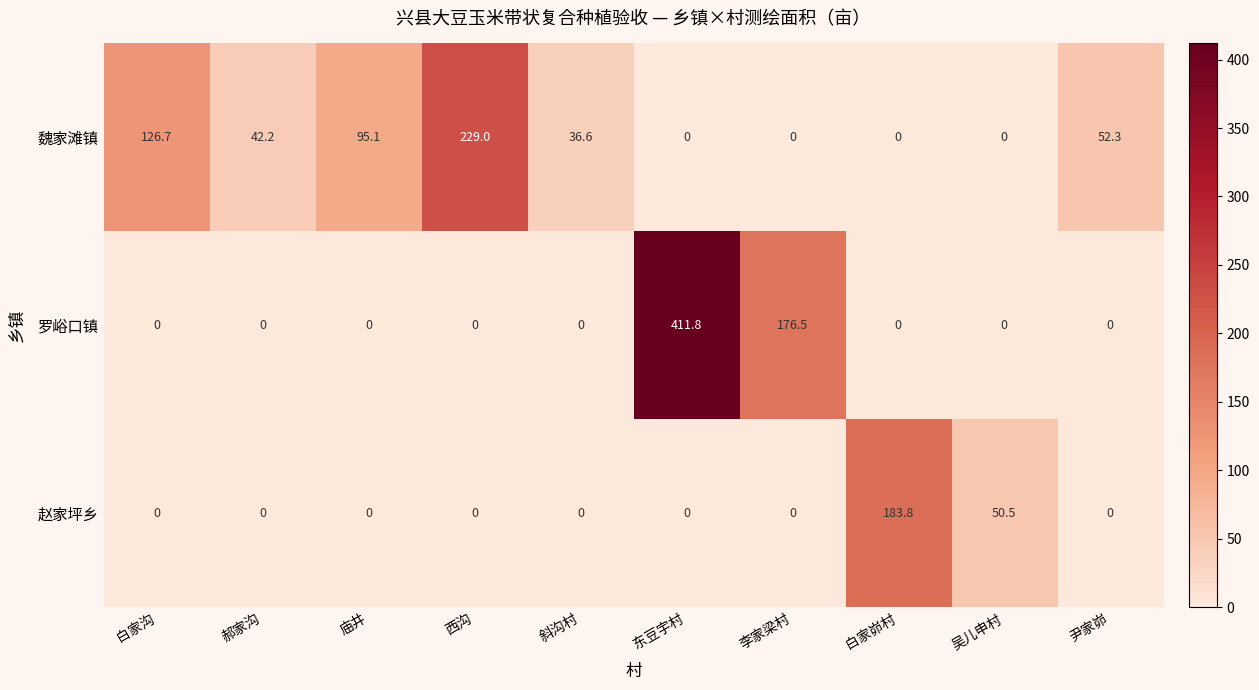

What is the approximate value of 魏家滩镇 at 白家沟?

126.7